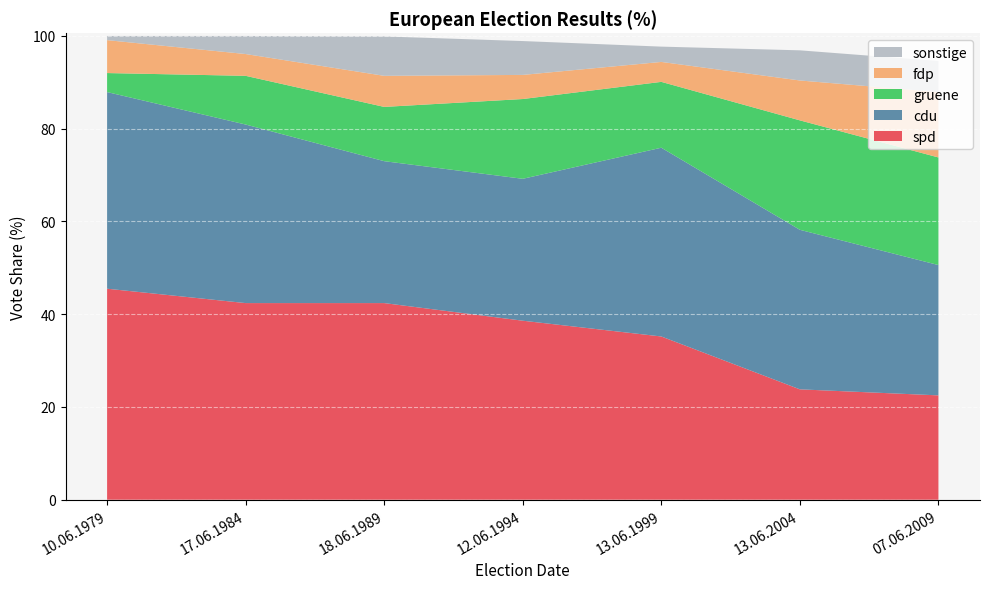

Reading left to right, extract all data points from this chart.

spd: 45.5	42.4	42.4	38.6	35.2	23.8	22.5
cdu: 42.4	38.5	30.6	30.6	40.7	34.4	28.1
gruene: 4.1	10.5	11.7	17.2	14.2	23.6	23.2
fdp: 7.1	4.7	6.7	5.2	4.3	8.6	14.1
sonstige: 0.9	3.9	8.5	7.3	3.3	6.5	6.7